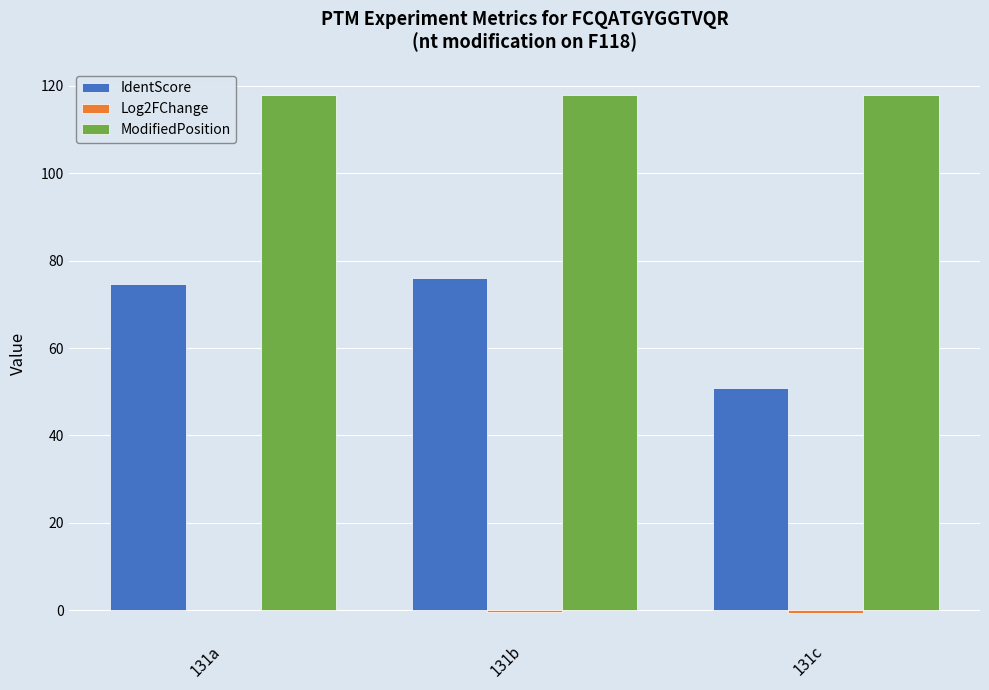

How many groups of bars are there?

3